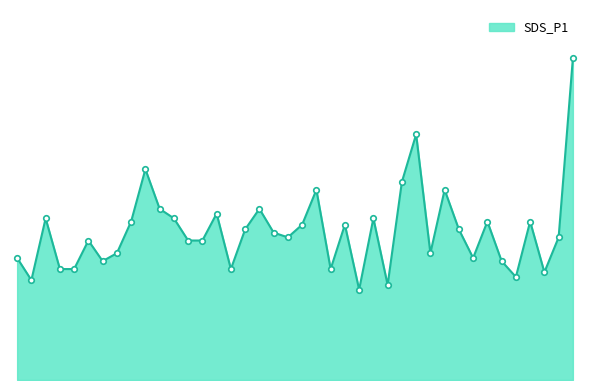

Which label corresponds to the largest value in the chart?

01:36